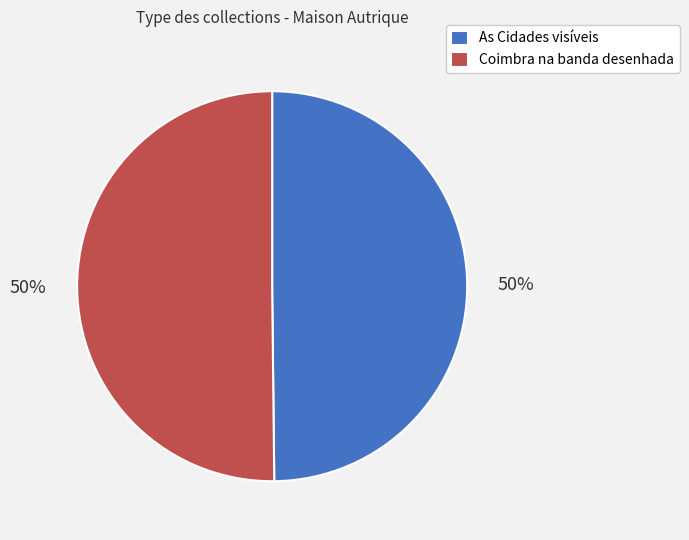

To the nearest percent, what portion does As Cidades visíveis represent?

50%